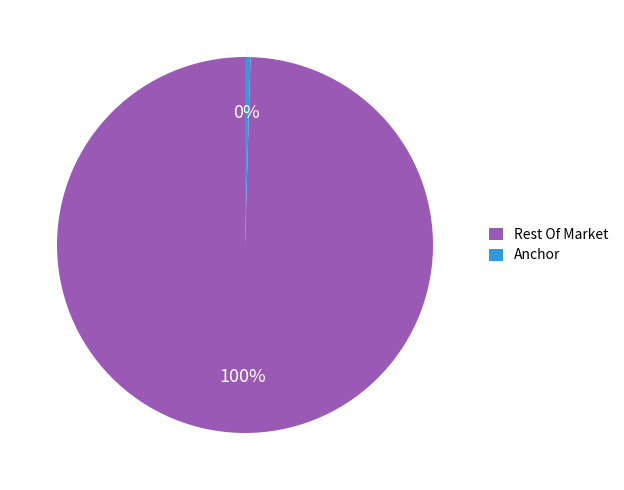

To the nearest percent, what is the average slice percentage?

50%